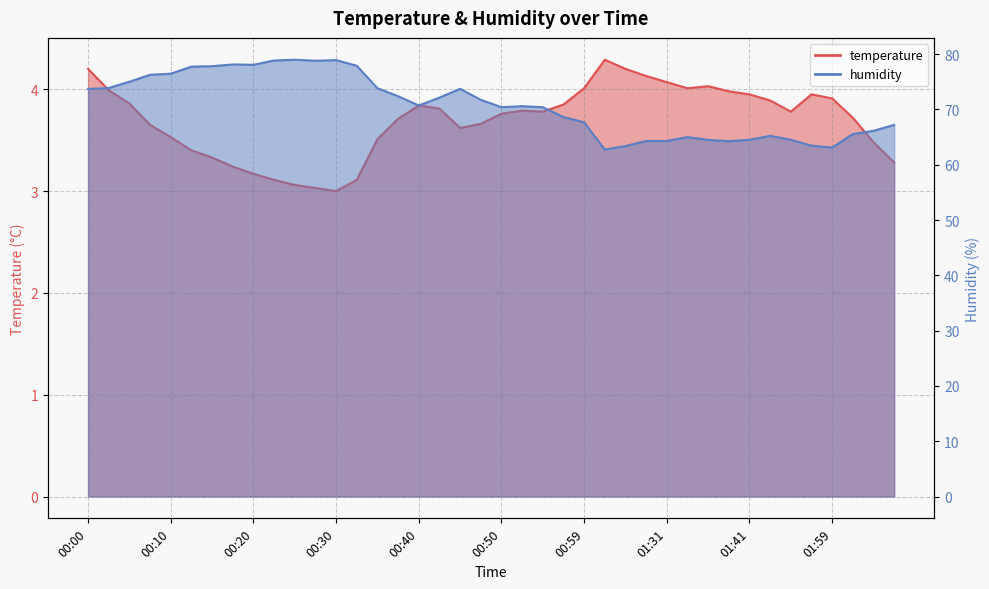

In temperature, how many points are higher than both neighbors (excluding endpoints)?

5